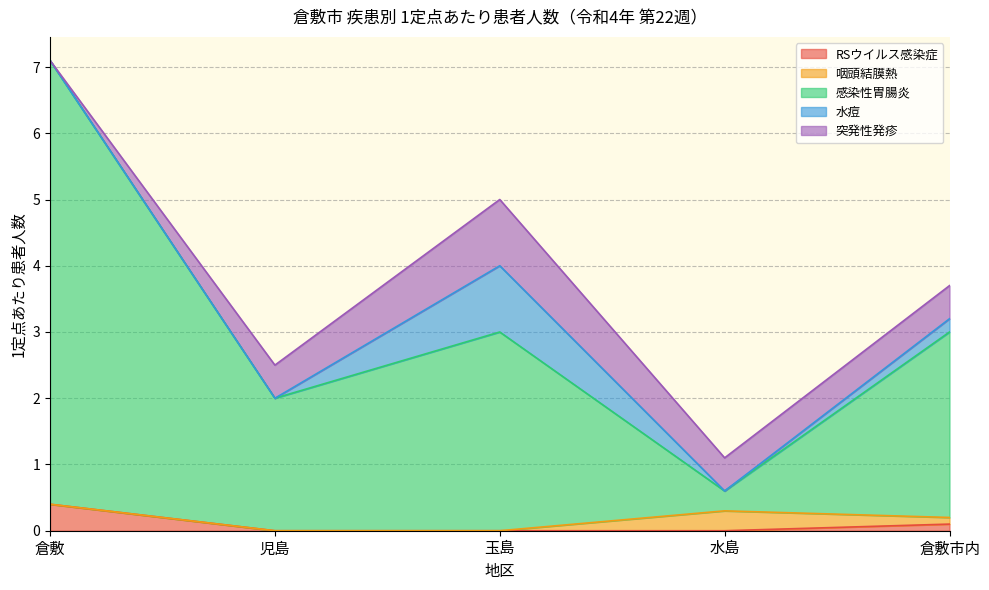

Reading left to right, transcribe all the data shown in this chart.

RSウイルス感染症: 0.4	0.0	0.0	0.0	0.1
咽頭結膜熱: 0.0	0.0	0.0	0.3	0.1
感染性胃腸炎: 6.7	2.0	3.0	0.3	2.8
水痘: 0.0	0.0	1.0	0.0	0.2
突発性発疹: 0.0	0.5	1.0	0.5	0.5